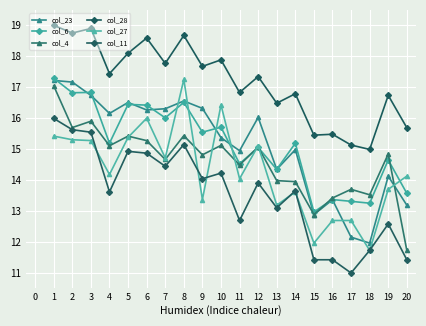

At 6, list the series in order from smallest to largest.

col_11, col_4, col_27, col_23, col_6, col_28